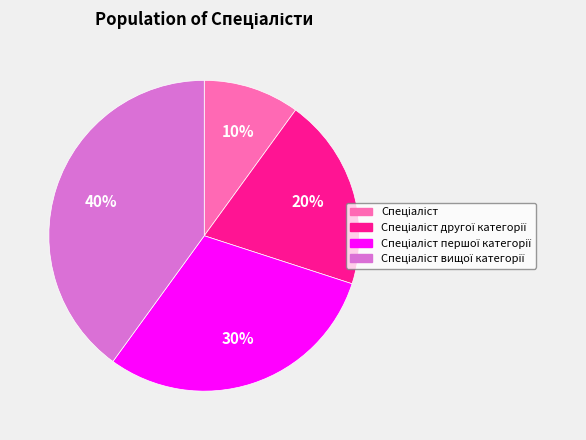

How many slices are in this pie chart?

4